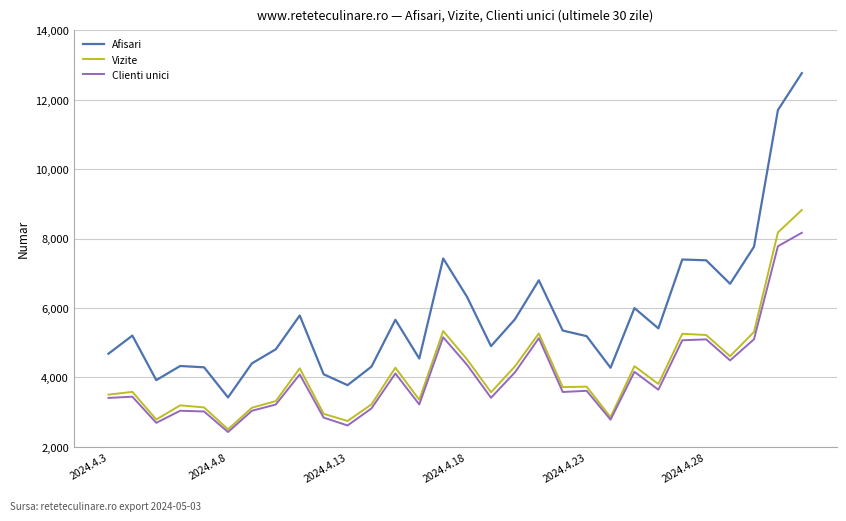

What is the maximum value shown in the chart?

12766